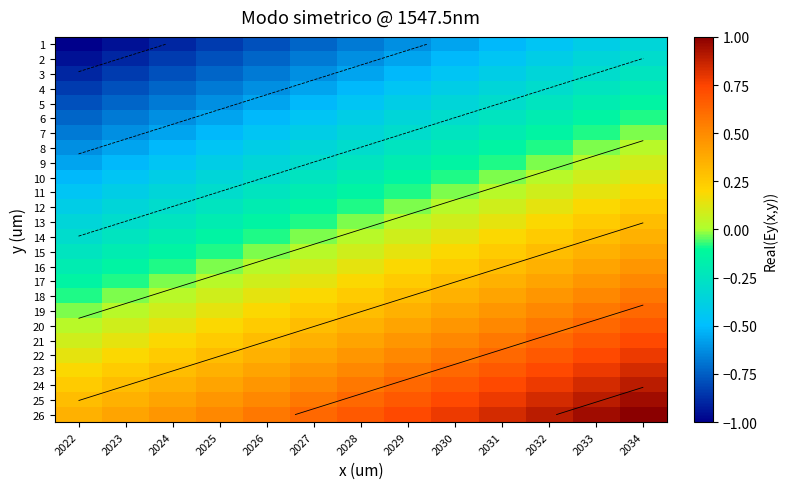

Which label corresponds to the smallest value in the chart?

2022